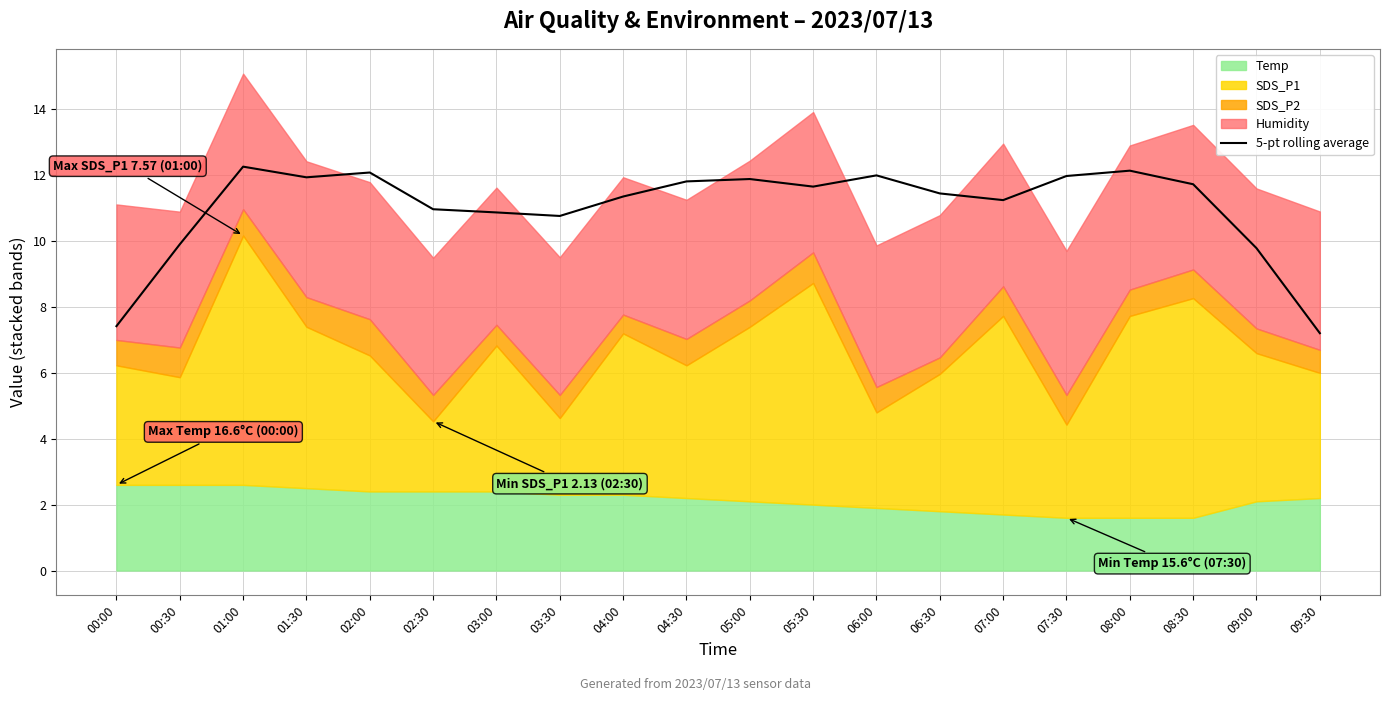

How many values exceed 11?

13